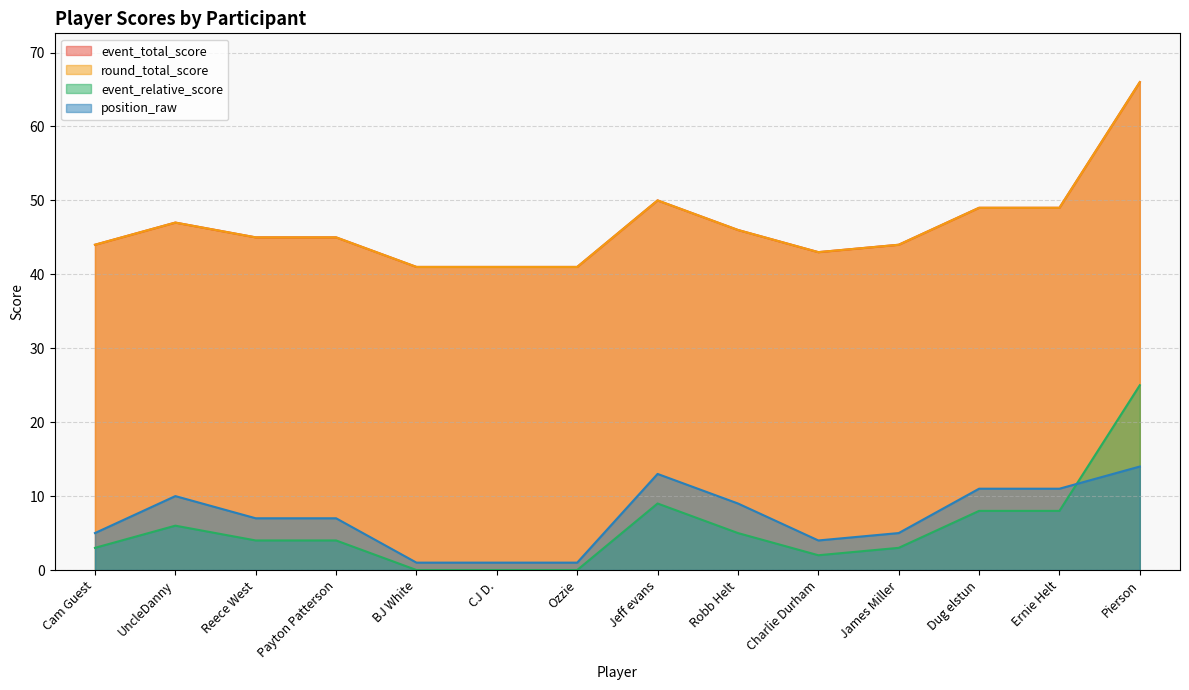

How many values in the round_total_score series are below 45?

6